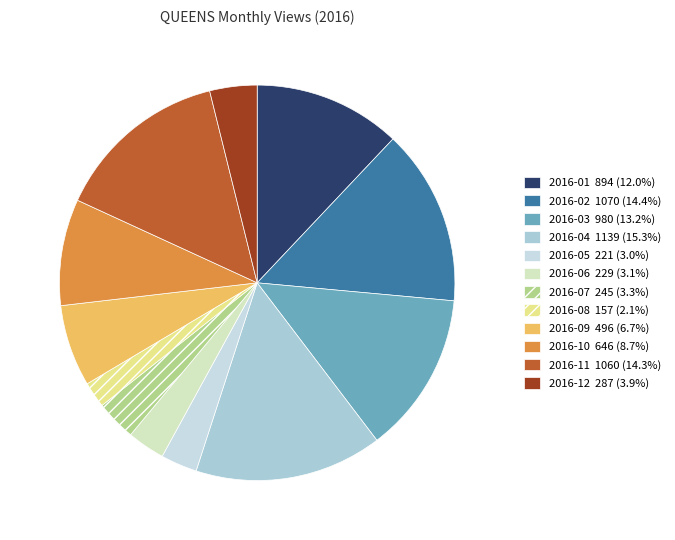

To the nearest percent, what portion does 2016-12 represent?

4%